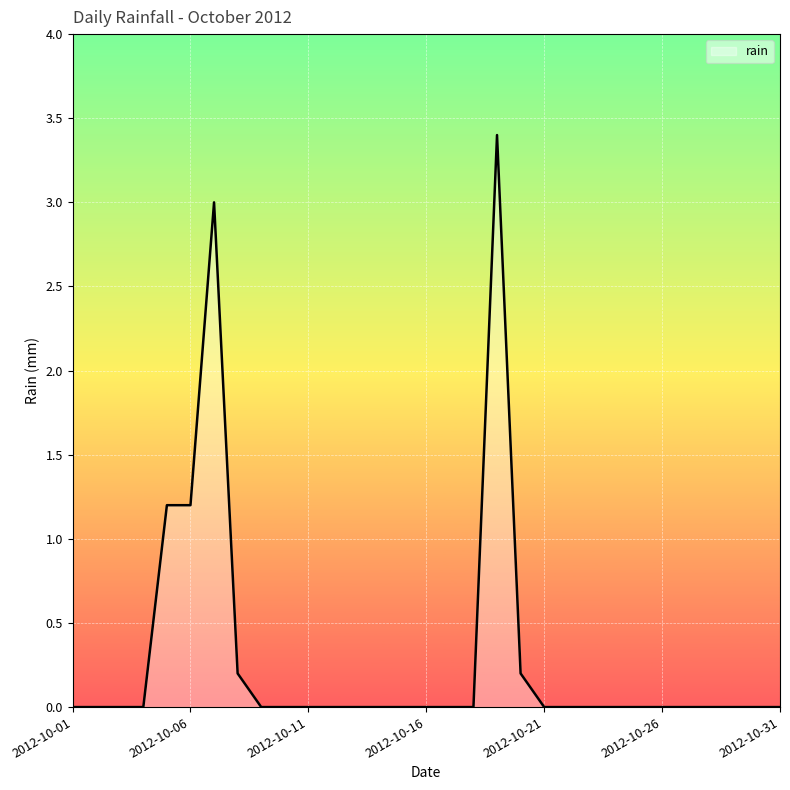

How many lines are shown in the chart?

1